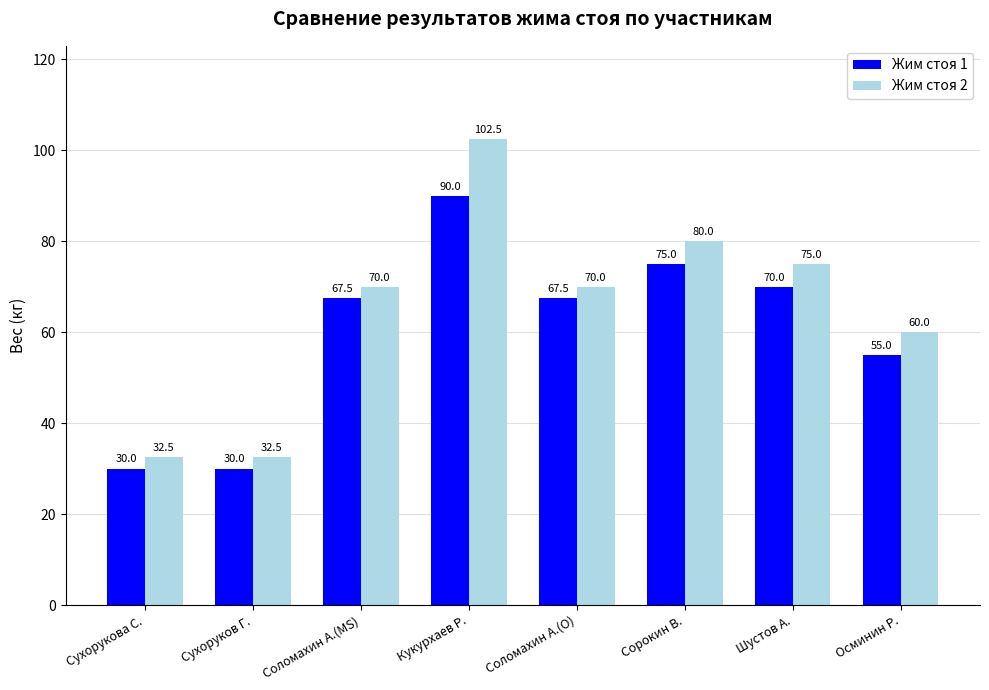

What are all the series names shown in the legend?

Жим стоя 1, Жим стоя 2